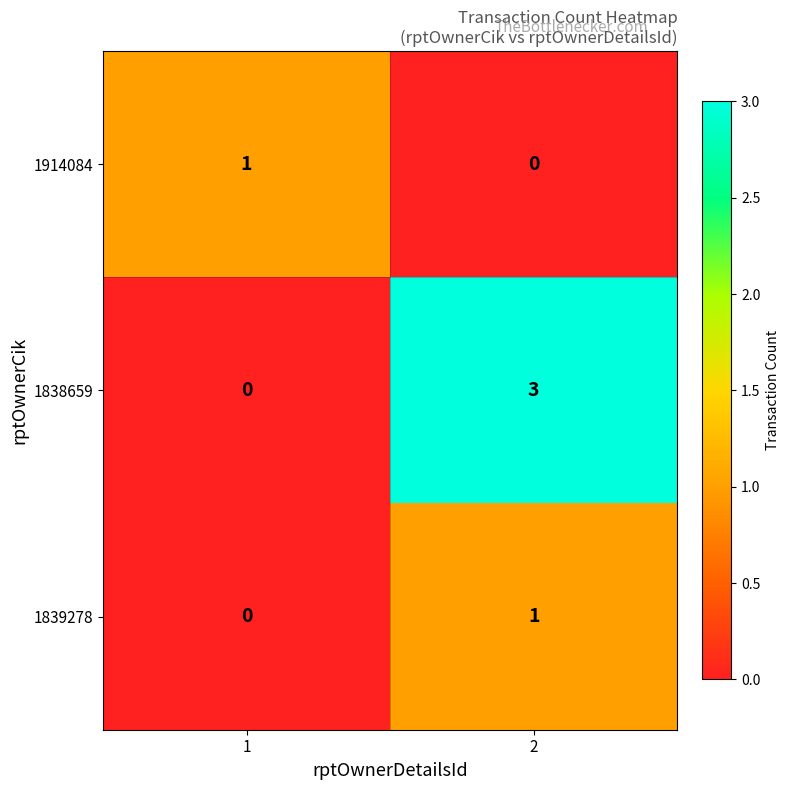

What is the greatest value displayed?

3